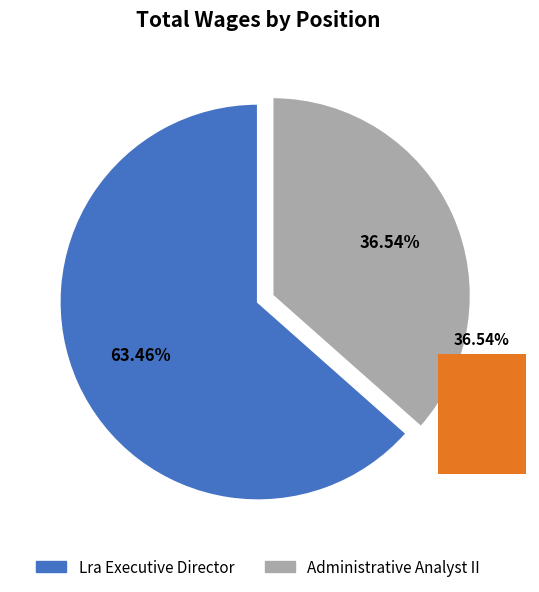

To the nearest percent, what is the combined percentage of Administrative Analyst II and Lra Executive Director?

100%